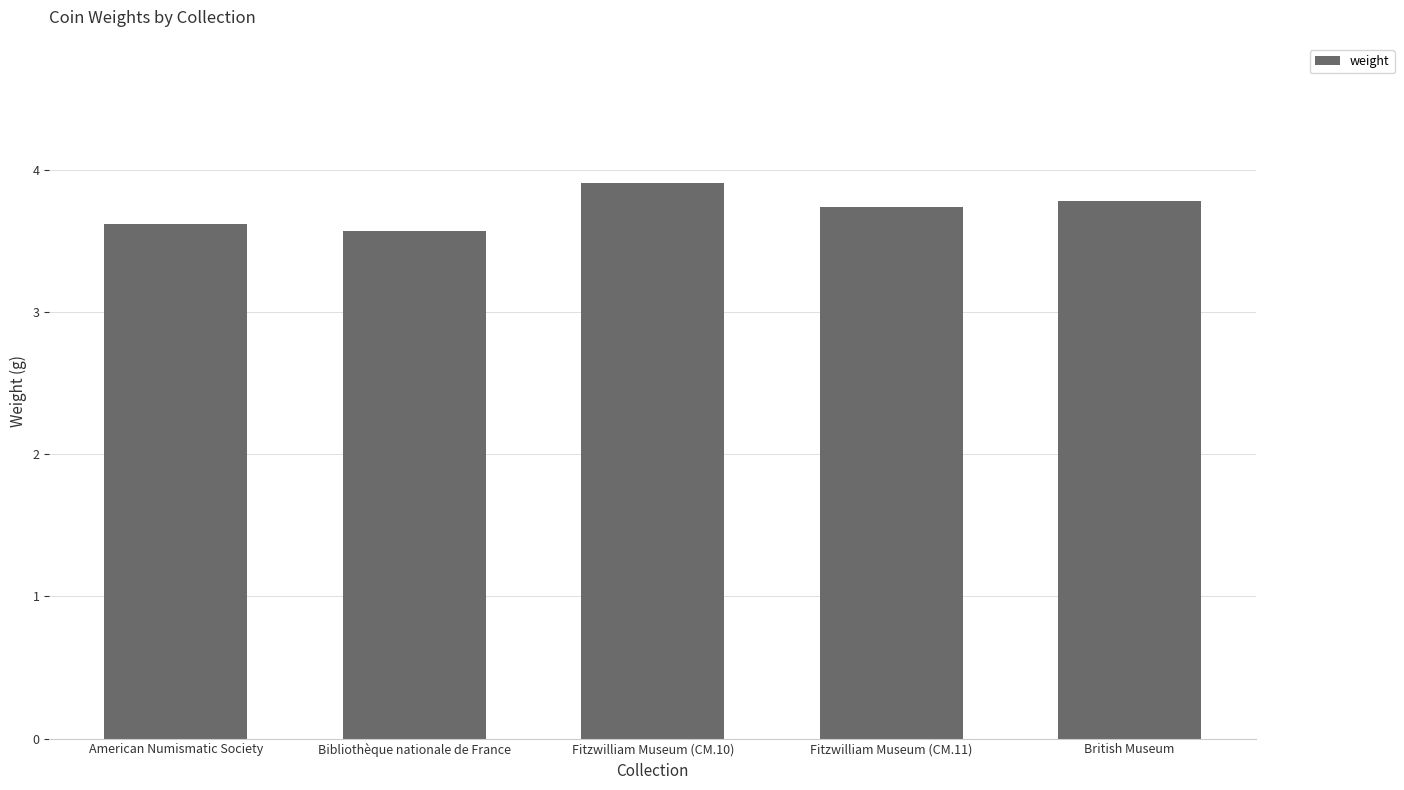

What is the sum of all values?

18.6